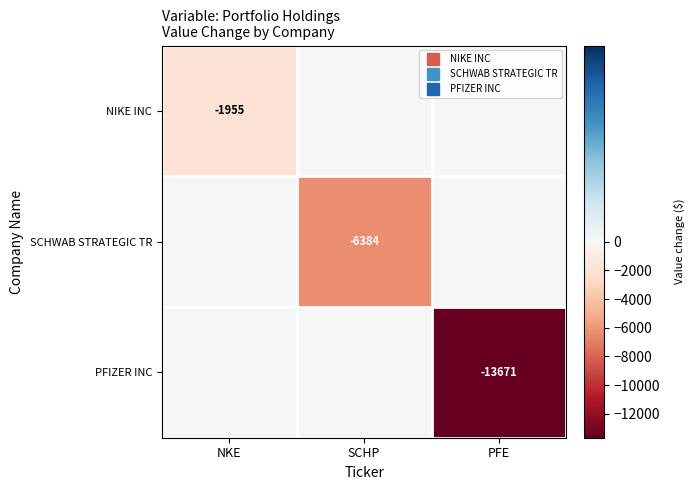

Which series has the largest total across all categories?

NIKE INC